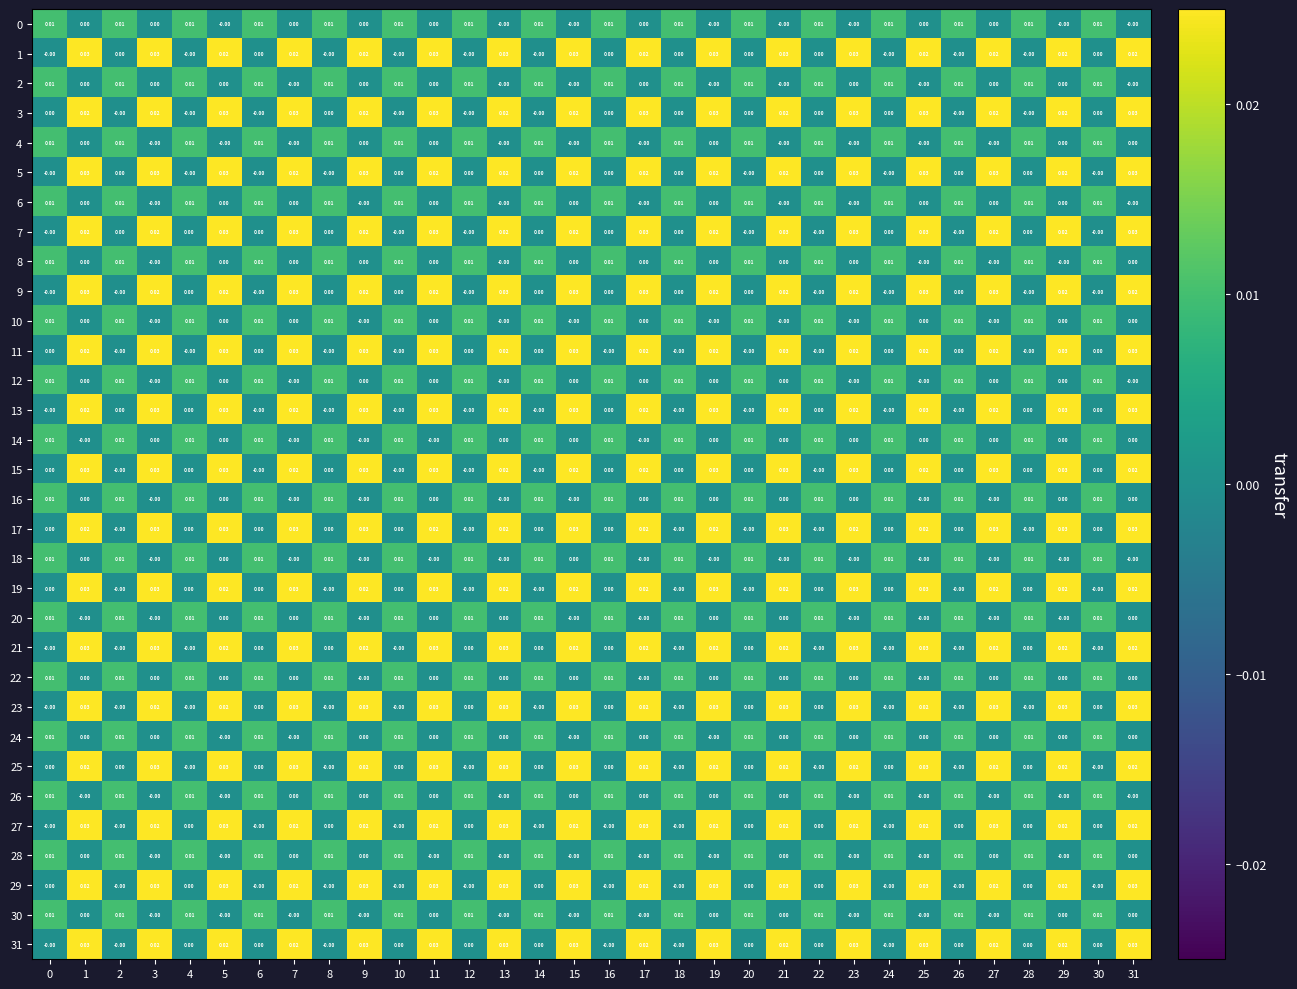

At how many categories does at least one series exceed 0?

32